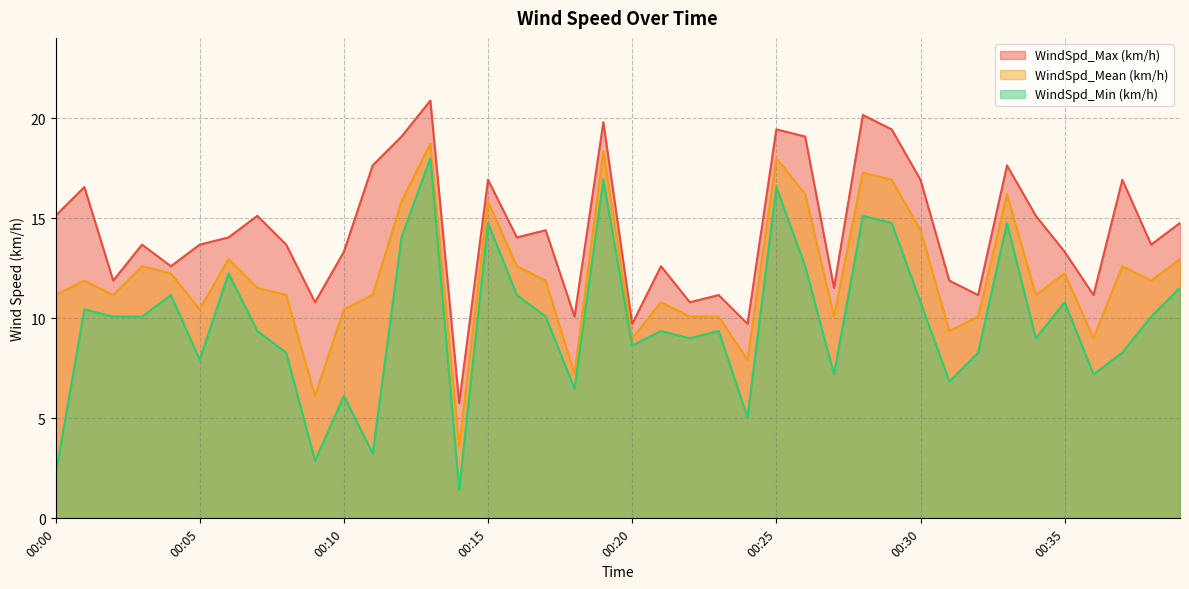

Read the WindSpd_Min (km/h) value at 00:33.

14.8